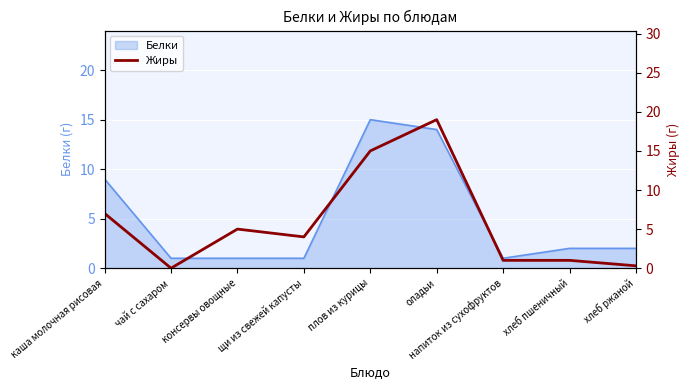

List the labels in order of value, smallest first.

чай с сахаром, хлеб ржаной, напиток из сухофруктов, хлеб пшеничный, щи из свежей капусты, консервы овощные, каша молочная рисовая, плов из курицы, оладьи